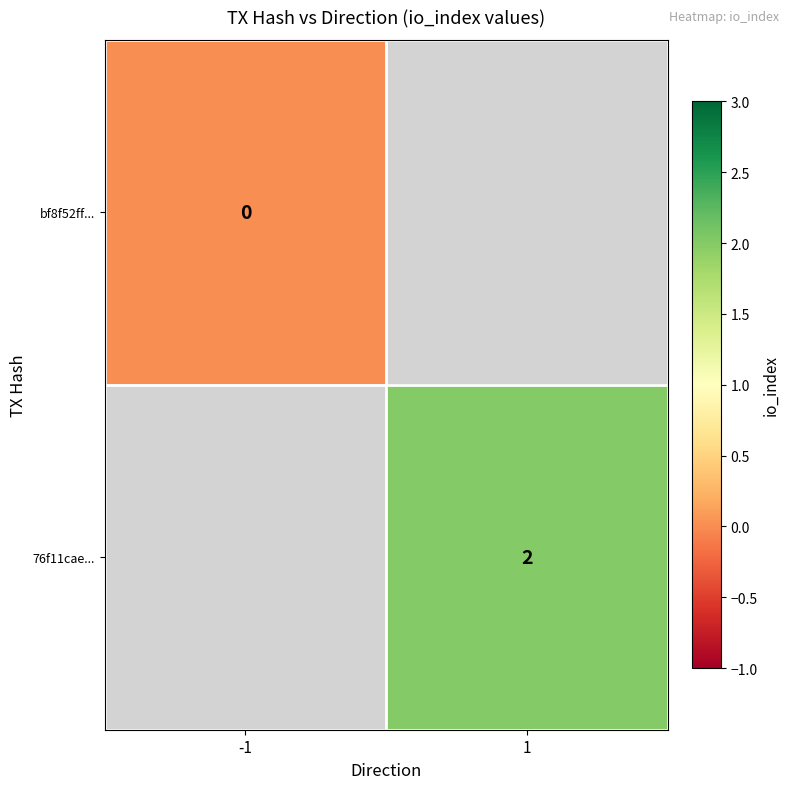

True or false: 76f11cae... has a value of 3 at 1.

False